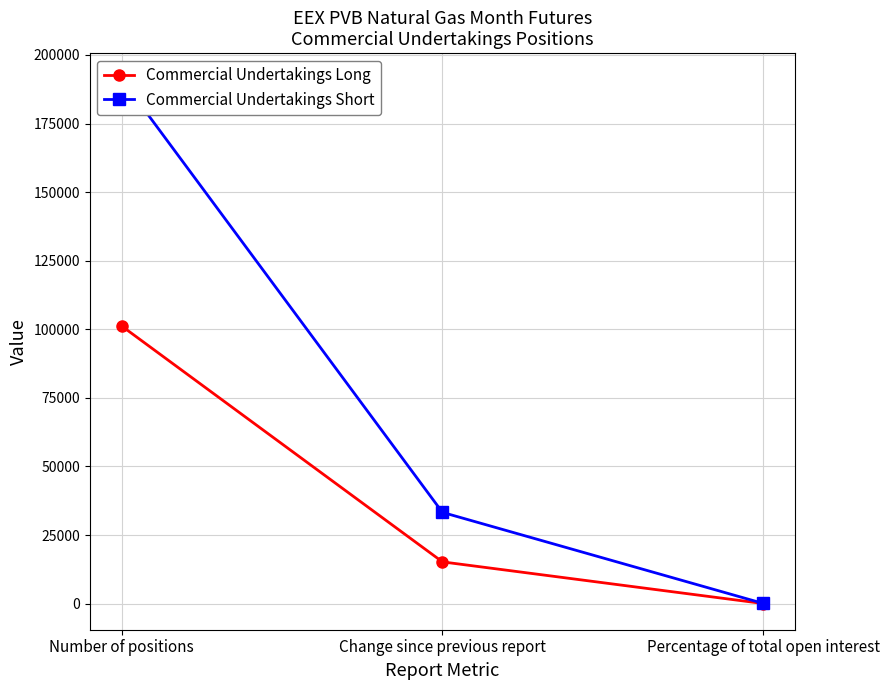

How many data points in Commercial Undertakings Short are above 33270?

1